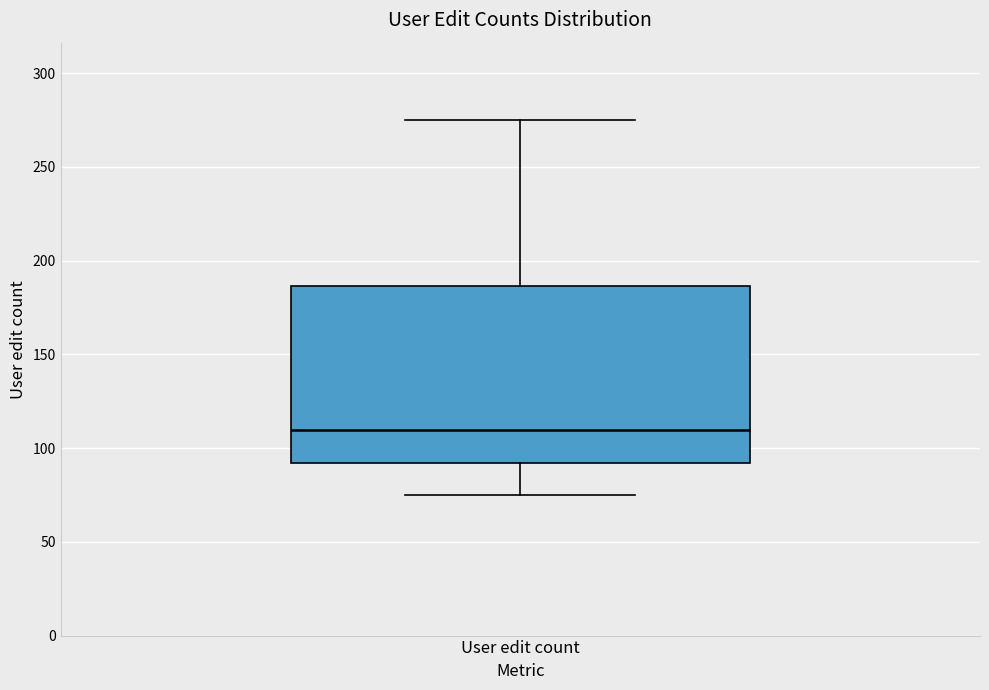

Transcribe this box plot: give where the median line is, the range the box spans, and where the two whiskers end, as read against the y-axis. The values are not printed on the chart, so give them approximately, as read against the axis.

median 110, box 90 to 185, whiskers 75 to 275